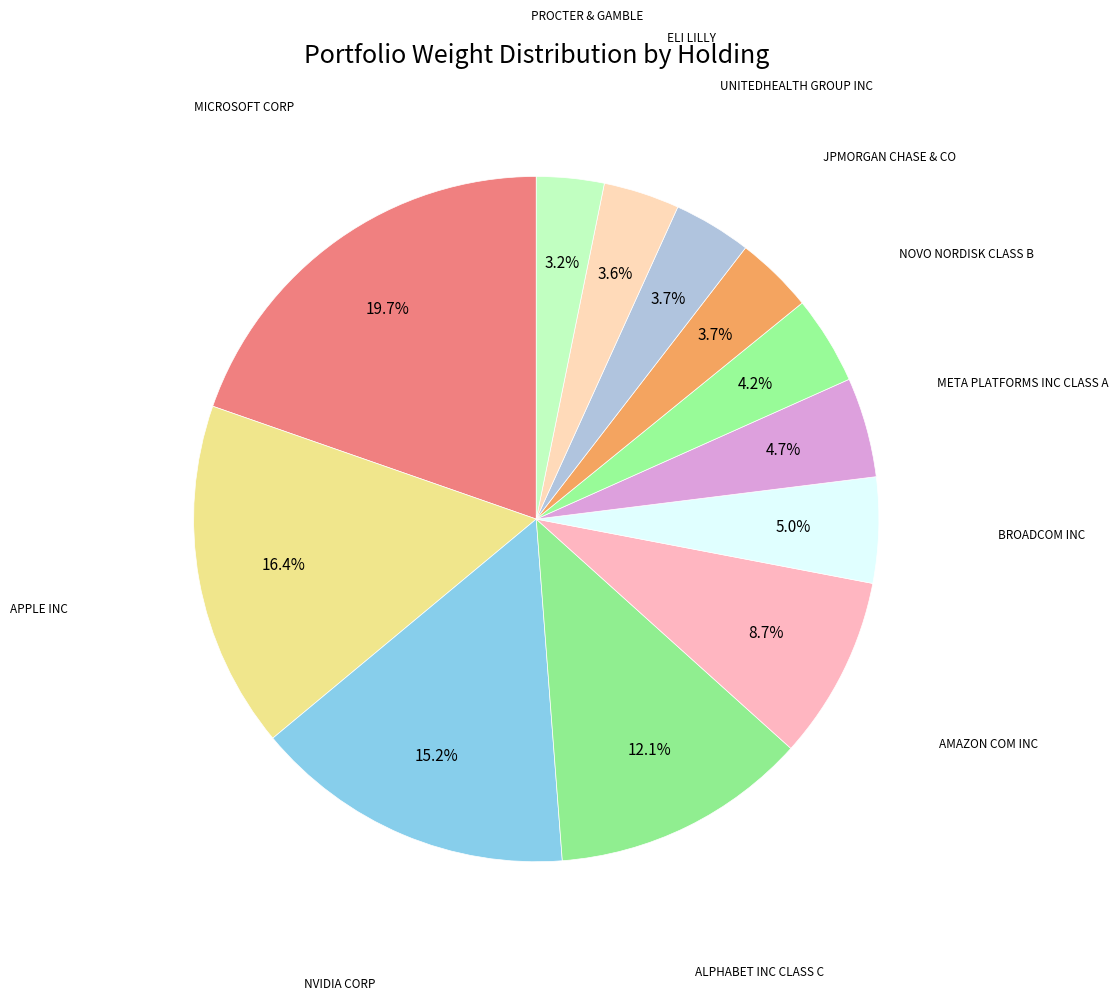

How many slices are in this pie chart?

12